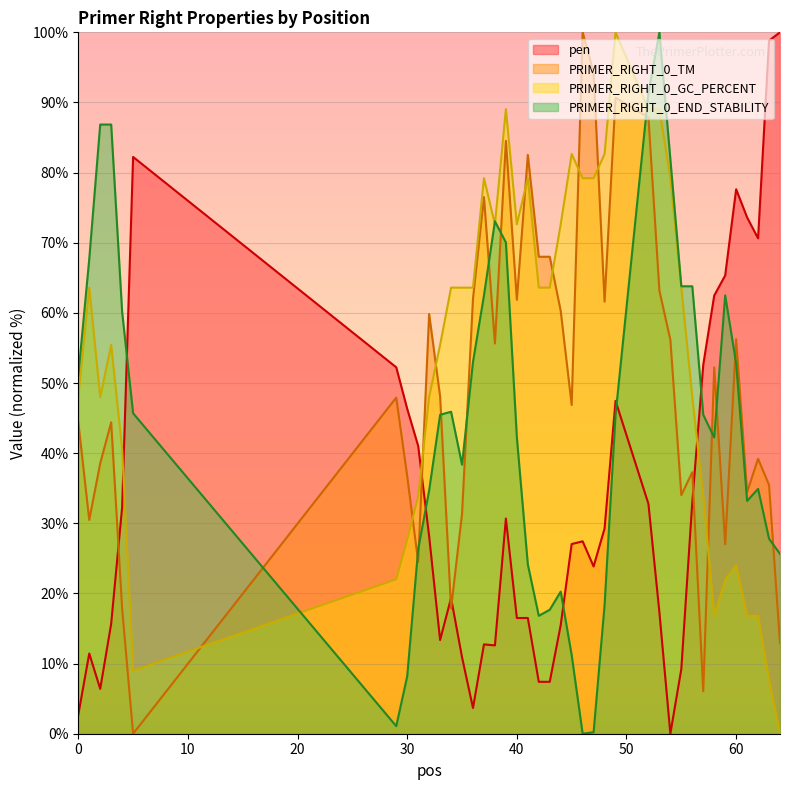

Which has a higher value, 62 or 46?

62